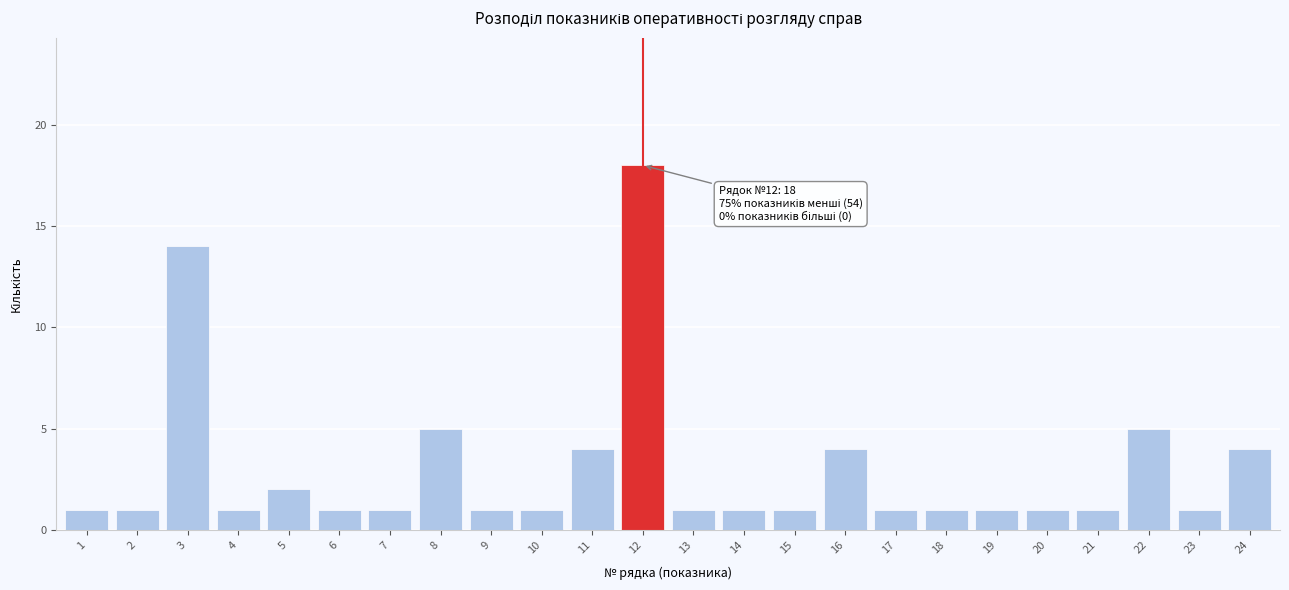

Reading right to left, transcribe all the data shown in this chart.

24=4	23=1	22=5	21=1	20=1	19=1	18=1	17=1	16=4	15=1	14=1	13=1	12=18	11=4	10=1	9=1	8=5	7=1	6=1	5=2	4=1	3=14	2=1	1=1